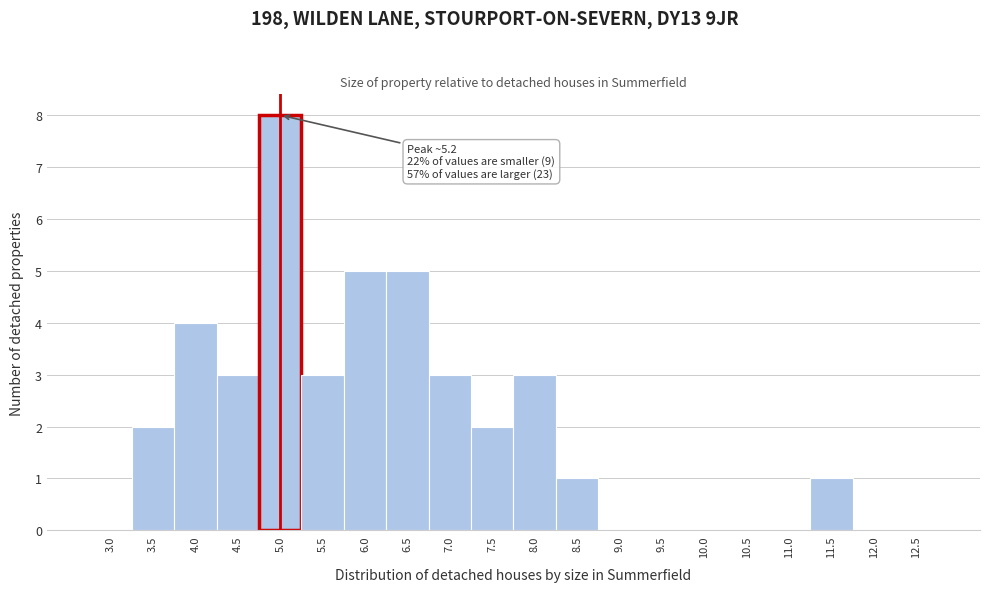

Reading left to right, list all the values displayed in this chart.

3.0=0	3.5=2	4.0=4	4.5=3	5.0=8	5.5=3	6.0=5	6.5=5	7.0=3	7.5=2	8.0=3	8.5=1	9.0=0	9.5=0	10.0=0	10.5=0	11.0=0	11.5=1	12.0=0	12.5=0